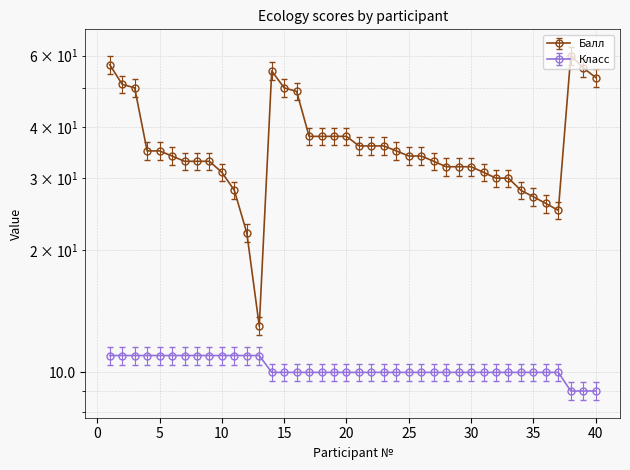

What is the value of the Класс point at the 3rd from the left?

11.0